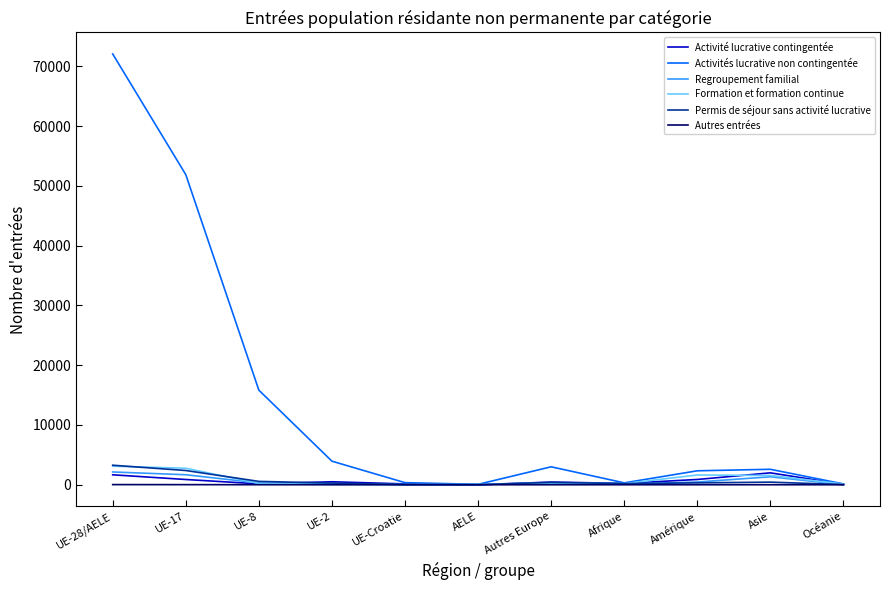

Which series has the largest range (max minus min)?

Activités lucrative non contingentée